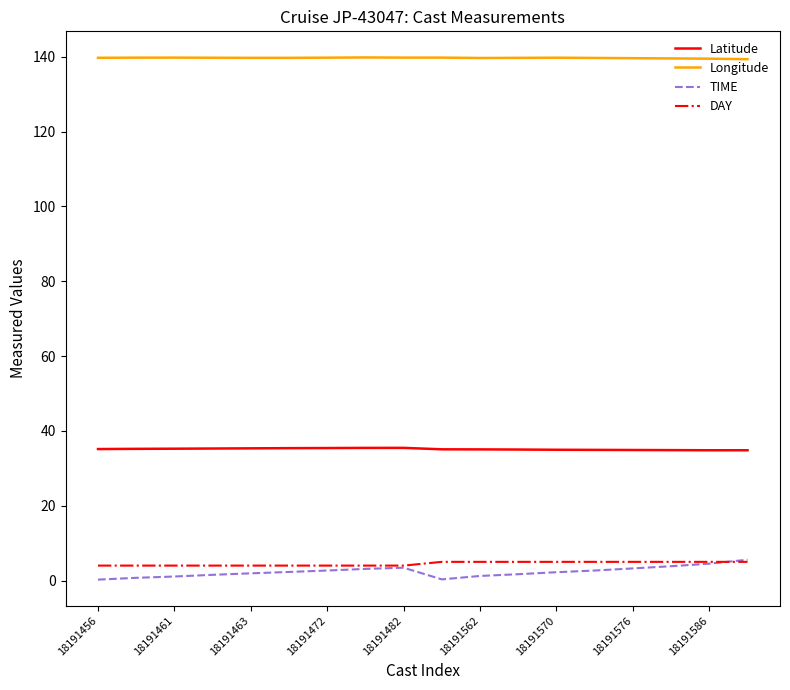

Which series has the largest total across all categories?

Longitude